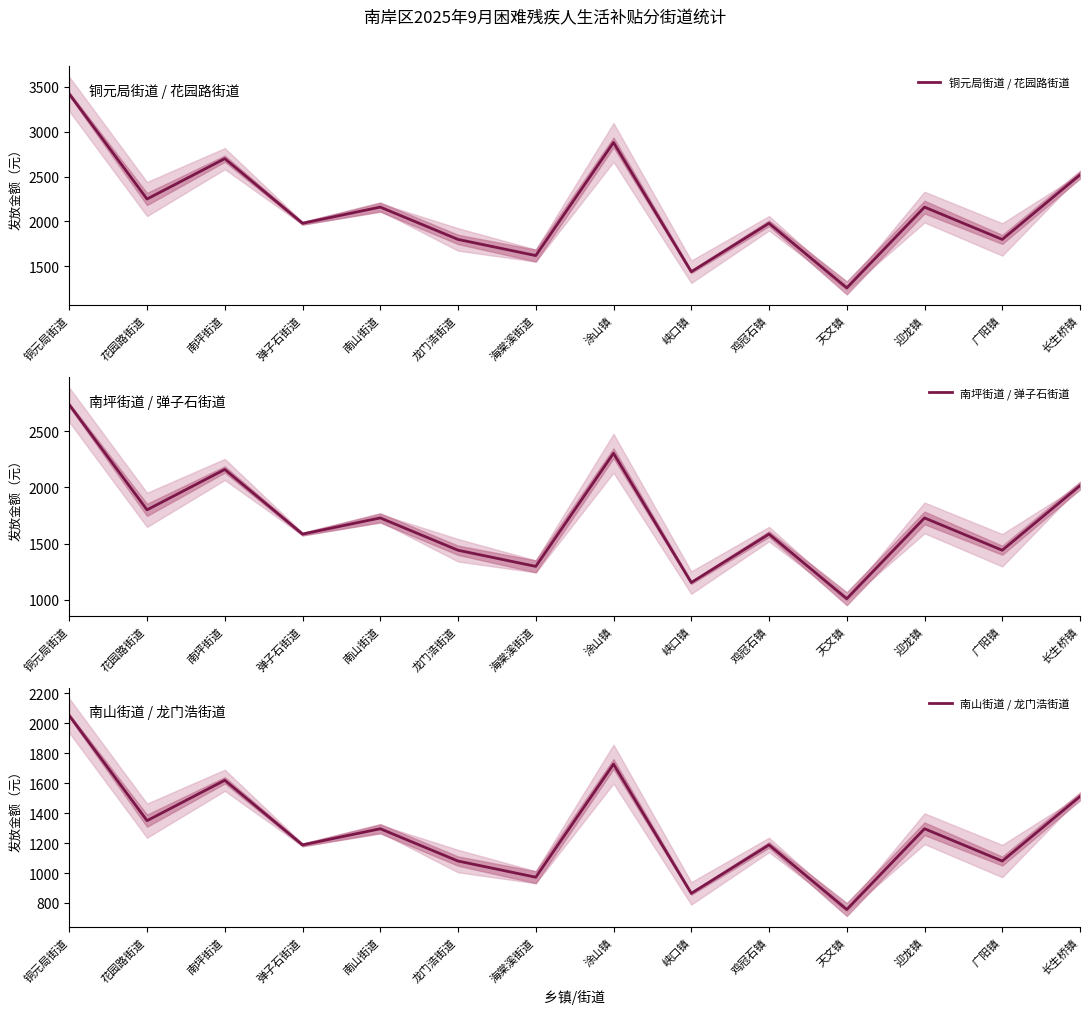

Between 弹子石街道 and 南山街道, which series saw the biggest shift?

铜元局街道 / 花园路街道